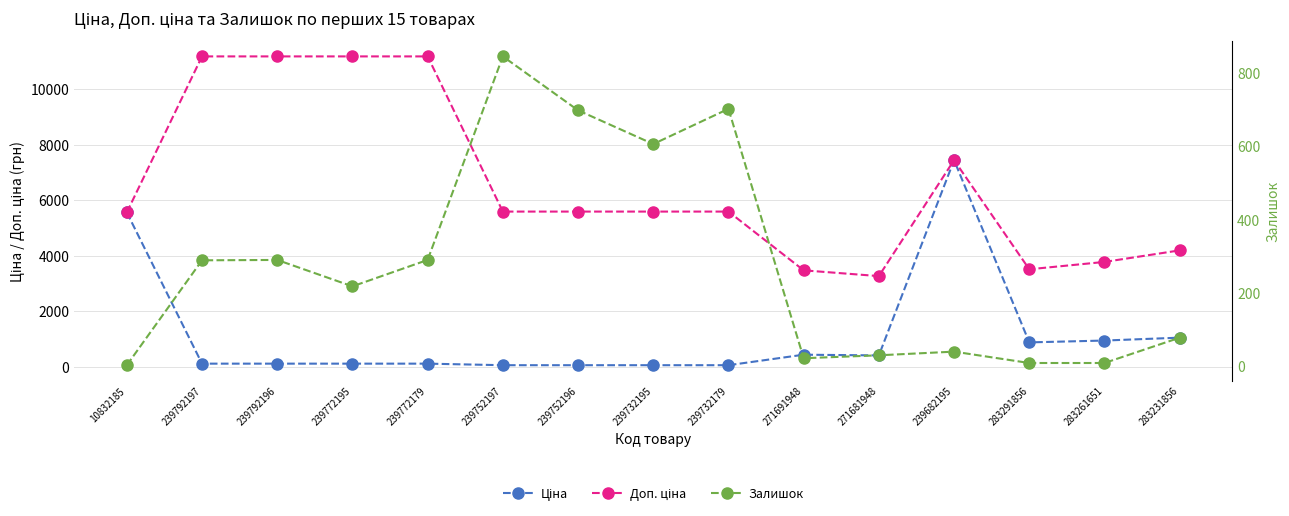

True or false: Доп. ціна and Ціна cross at least once.

False